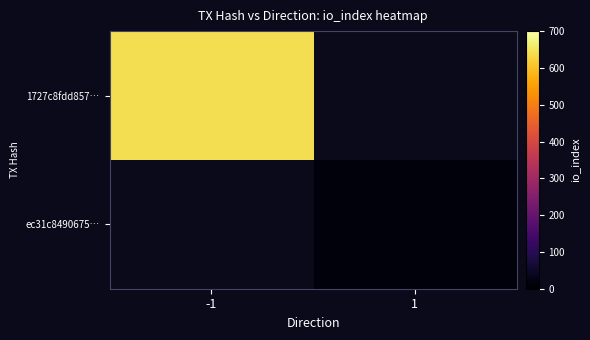

List the series in order of their overall mean, highest first.

1727c8fdd857…, ec31c8490675…